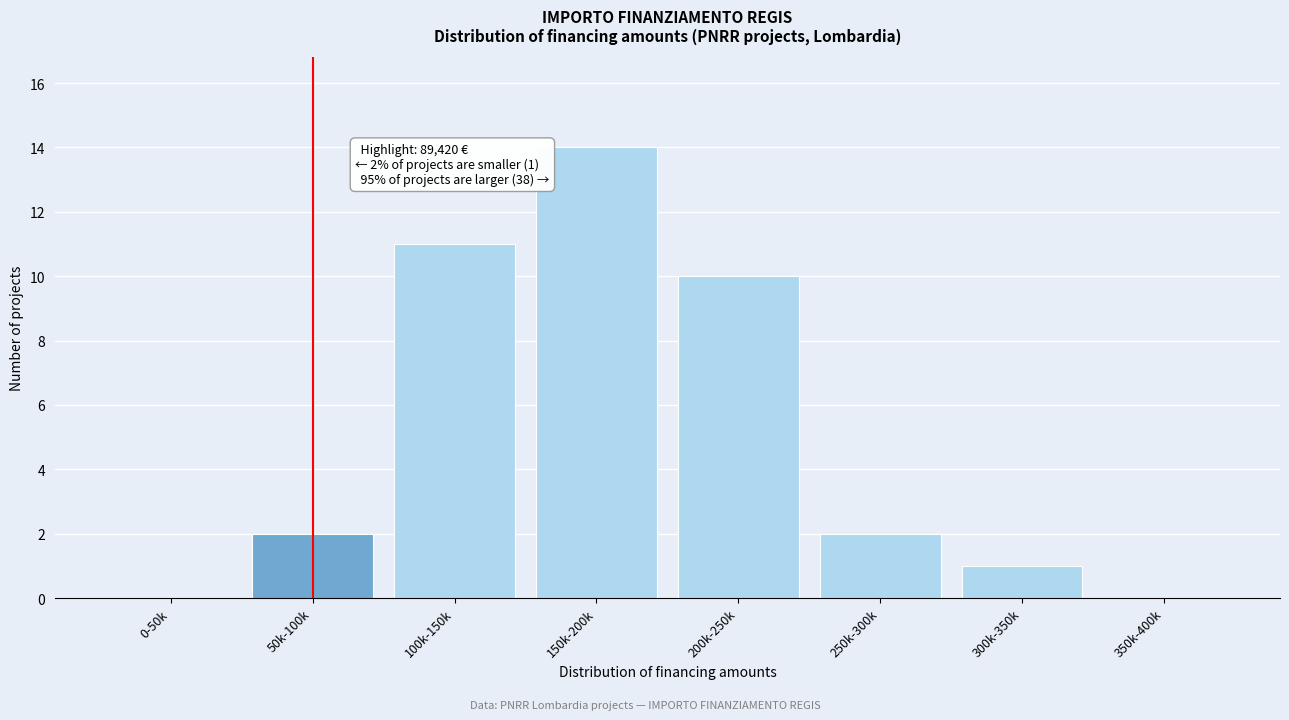

Reading right to left, list all the values displayed in this chart.

350k-400k=0	300k-350k=1	250k-300k=2	200k-250k=10	150k-200k=14	100k-150k=11	50k-100k=2	0-50k=0